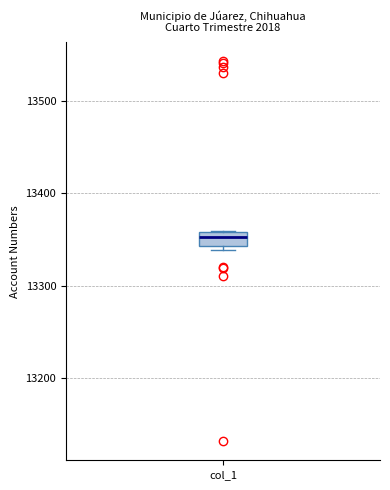

Read this box plot against the y-axis: the position of the median line, the range covered by the box, and the ends of both whiskers. The values are not printed on the chart, so give them approximately, as read against the axis.

median 13350, box 13340 to 13360, whiskers 13340 (just below the box's lower edge) to 13360